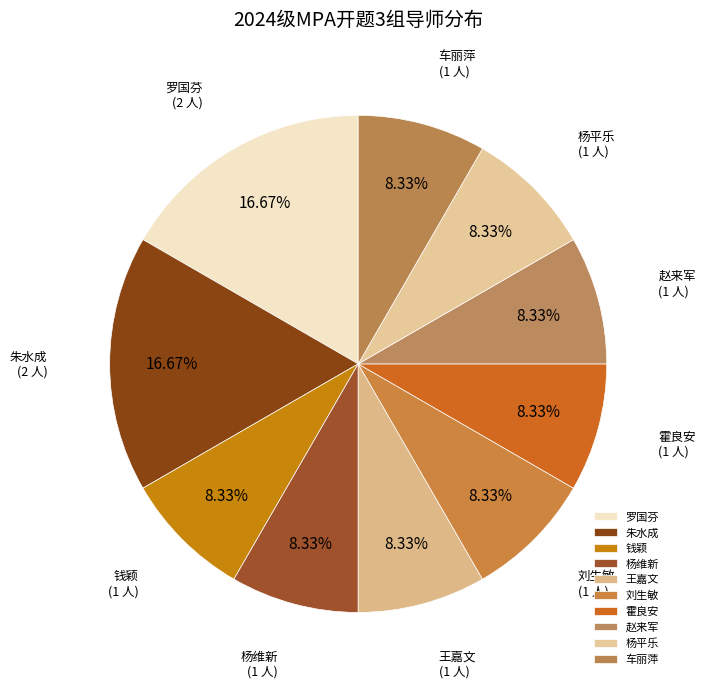

Does 霍良安 account for over 50% of the chart?

No